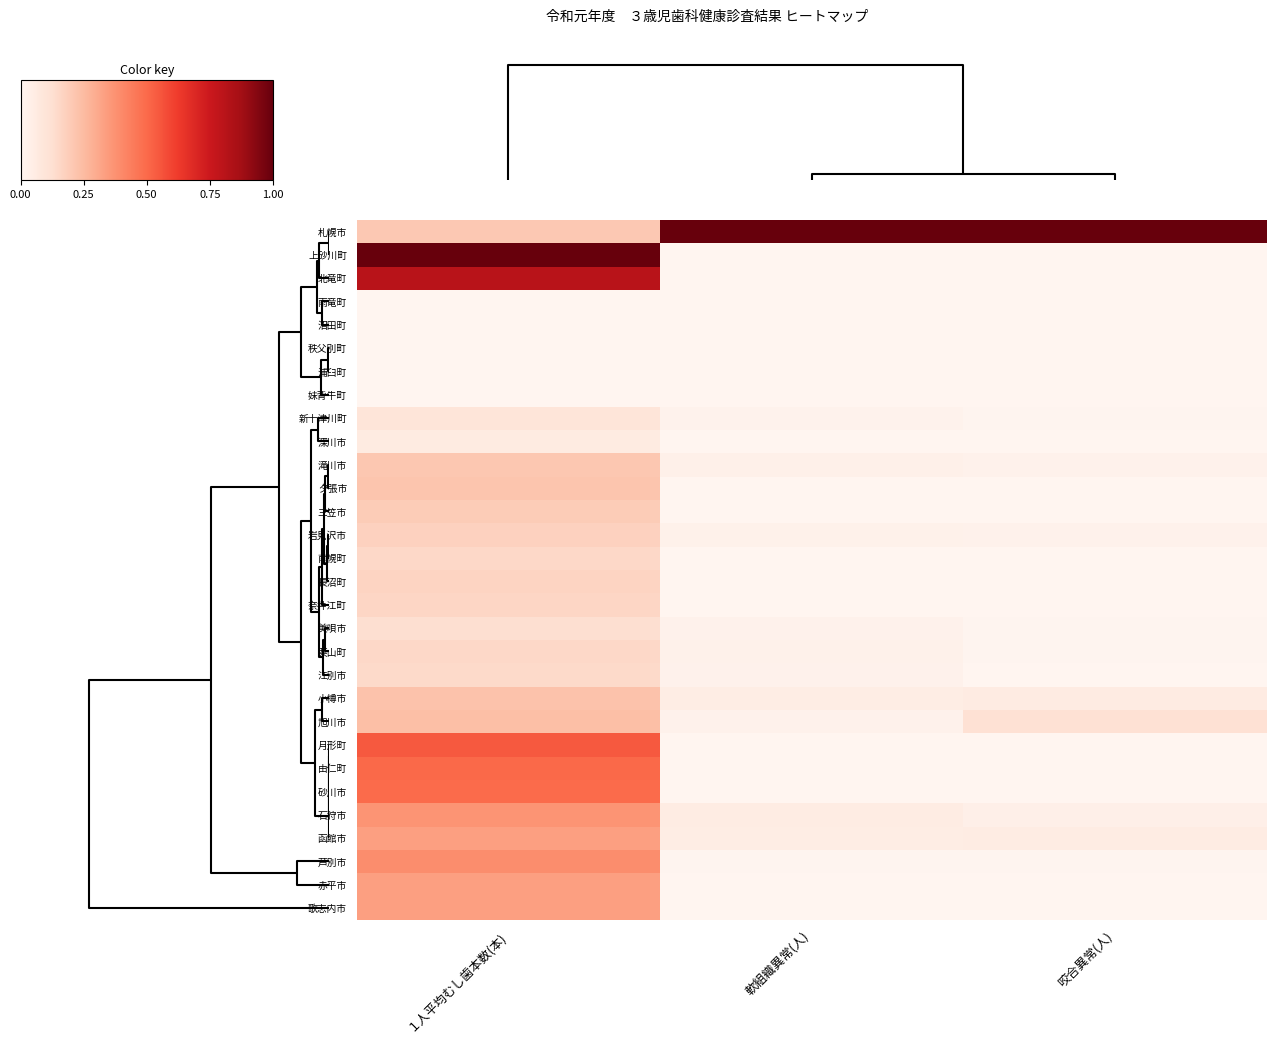

Reading left to right, extract all data points from this chart.

札幌市: １人平均むし歯本数(本)=0.2	軟組織異常(人)=1.0	咬合異常(人)=1.0
上砂川町: １人平均むし歯本数(本)=1.0	軟組織異常(人)=0.0	咬合異常(人)=0.0
北竜町: １人平均むし歯本数(本)=0.8	軟組織異常(人)=0.0	咬合異常(人)=0.0
雨竜町: １人平均むし歯本数(本)=0.0	軟組織異常(人)=0.0	咬合異常(人)=0.0
沼田町: １人平均むし歯本数(本)=0.0	軟組織異常(人)=0.0	咬合異常(人)=0.0
秩父別町: １人平均むし歯本数(本)=0.0	軟組織異常(人)=0.0	咬合異常(人)=0.0
浦臼町: １人平均むし歯本数(本)=0.0	軟組織異常(人)=0.0	咬合異常(人)=0.0
妹背牛町: １人平均むし歯本数(本)=0.0	軟組織異常(人)=0.0	咬合異常(人)=0.0
新十津川町: １人平均むし歯本数(本)=0.1	軟組織異常(人)=0.0	咬合異常(人)=0.0
深川市: １人平均むし歯本数(本)=0.1	軟組織異常(人)=0.0	咬合異常(人)=0.0
滝川市: １人平均むし歯本数(本)=0.2	軟組織異常(人)=0.0	咬合異常(人)=0.0
夕張市: １人平均むし歯本数(本)=0.2	軟組織異常(人)=0.0	咬合異常(人)=0.0
三笠市: １人平均むし歯本数(本)=0.2	軟組織異常(人)=0.0	咬合異常(人)=0.0
岩見沢市: １人平均むし歯本数(本)=0.2	軟組織異常(人)=0.0	咬合異常(人)=0.0
南幌町: １人平均むし歯本数(本)=0.1	軟組織異常(人)=0.0	咬合異常(人)=0.0
長沼町: １人平均むし歯本数(本)=0.2	軟組織異常(人)=0.0	咬合異常(人)=0.0
奈井江町: １人平均むし歯本数(本)=0.2	軟組織異常(人)=0.0	咬合異常(人)=0.0
美唄市: １人平均むし歯本数(本)=0.1	軟組織異常(人)=0.0	咬合異常(人)=0.0
栗山町: １人平均むし歯本数(本)=0.1	軟組織異常(人)=0.0	咬合異常(人)=0.0
江別市: １人平均むし歯本数(本)=0.1	軟組織異常(人)=0.0	咬合異常(人)=0.0
小樽市: １人平均むし歯本数(本)=0.2	軟組織異常(人)=0.0	咬合異常(人)=0.1
旭川市: １人平均むし歯本数(本)=0.2	軟組織異常(人)=0.0	咬合異常(人)=0.1
月形町: １人平均むし歯本数(本)=0.5	軟組織異常(人)=0.0	咬合異常(人)=0.0
由仁町: １人平均むし歯本数(本)=0.5	軟組織異常(人)=0.0	咬合異常(人)=0.0
砂川市: １人平均むし歯本数(本)=0.5	軟組織異常(人)=0.0	咬合異常(人)=0.0
石狩市: １人平均むし歯本数(本)=0.4	軟組織異常(人)=0.1	咬合異常(人)=0.0
函館市: １人平均むし歯本数(本)=0.3	軟組織異常(人)=0.0	咬合異常(人)=0.1
芦別市: １人平均むし歯本数(本)=0.4	軟組織異常(人)=0.0	咬合異常(人)=0.0
赤平市: １人平均むし歯本数(本)=0.3	軟組織異常(人)=0.0	咬合異常(人)=0.0
歌志内市: １人平均むし歯本数(本)=0.3	軟組織異常(人)=0.0	咬合異常(人)=0.0